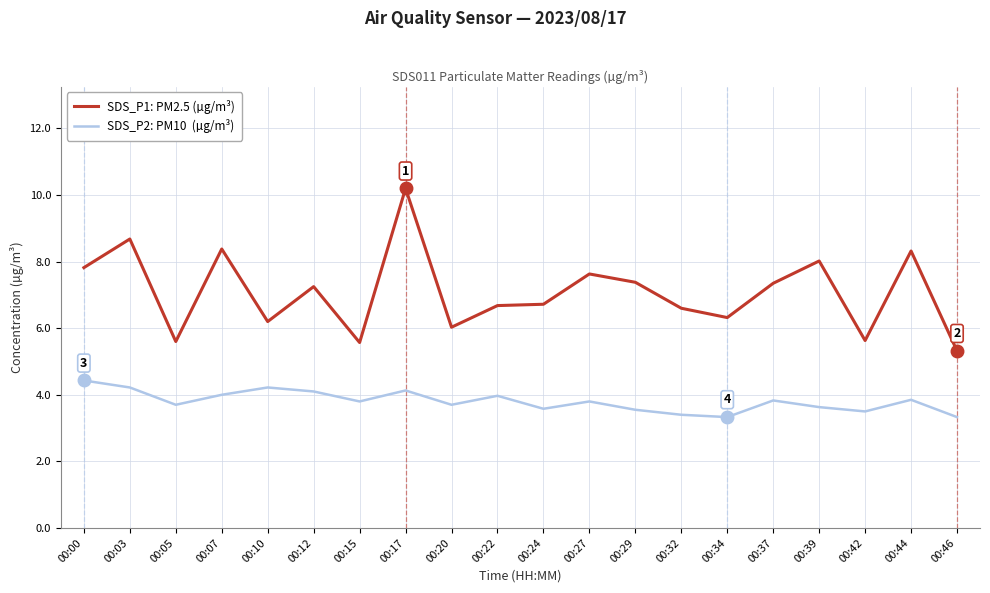

Count the number of data series in this chart.

2